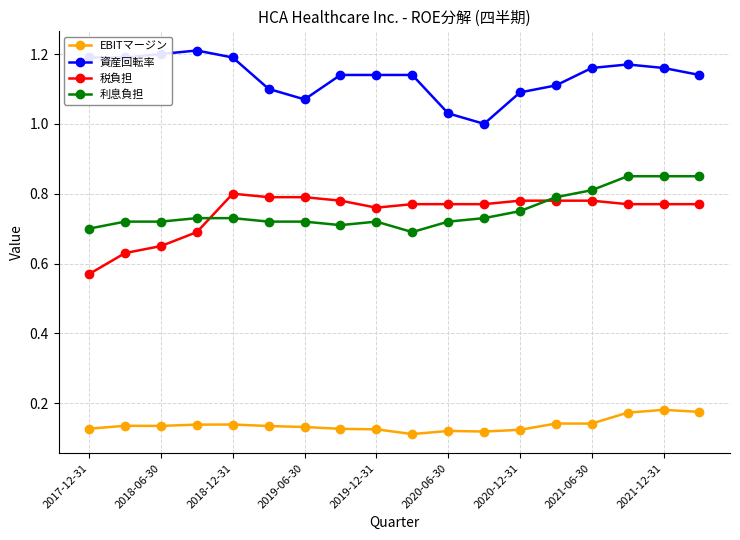

What is the sum of all 資産回転率 values?

20.4